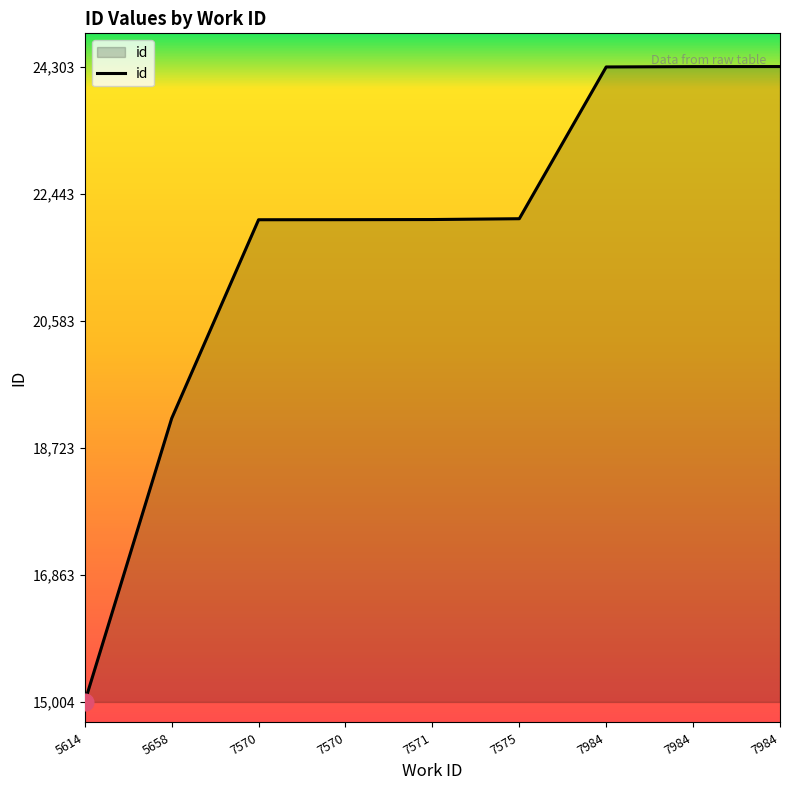

How many lines are shown in the chart?

1